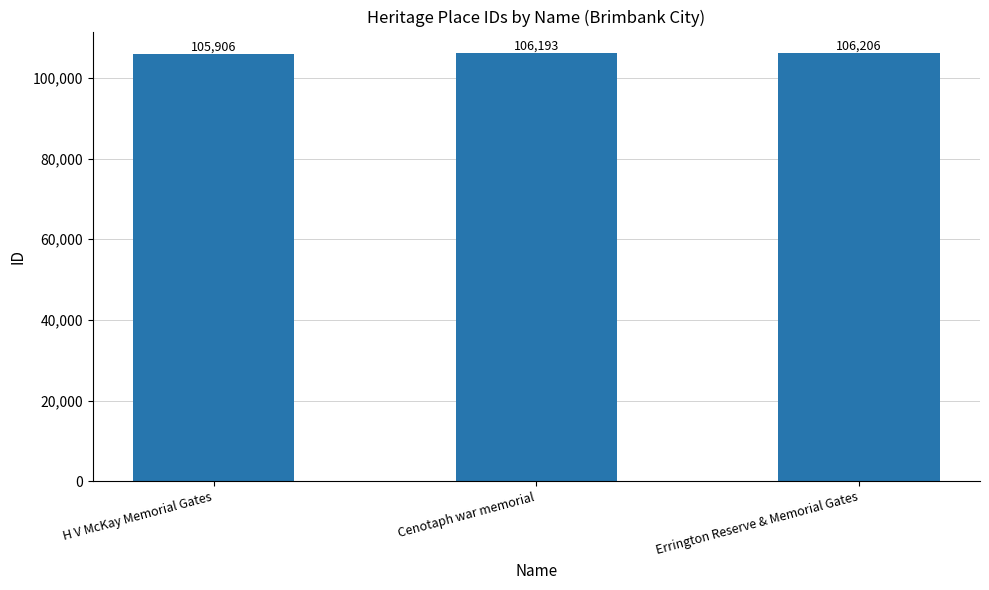

At which label is the value closest to 106056?

Cenotaph war memorial